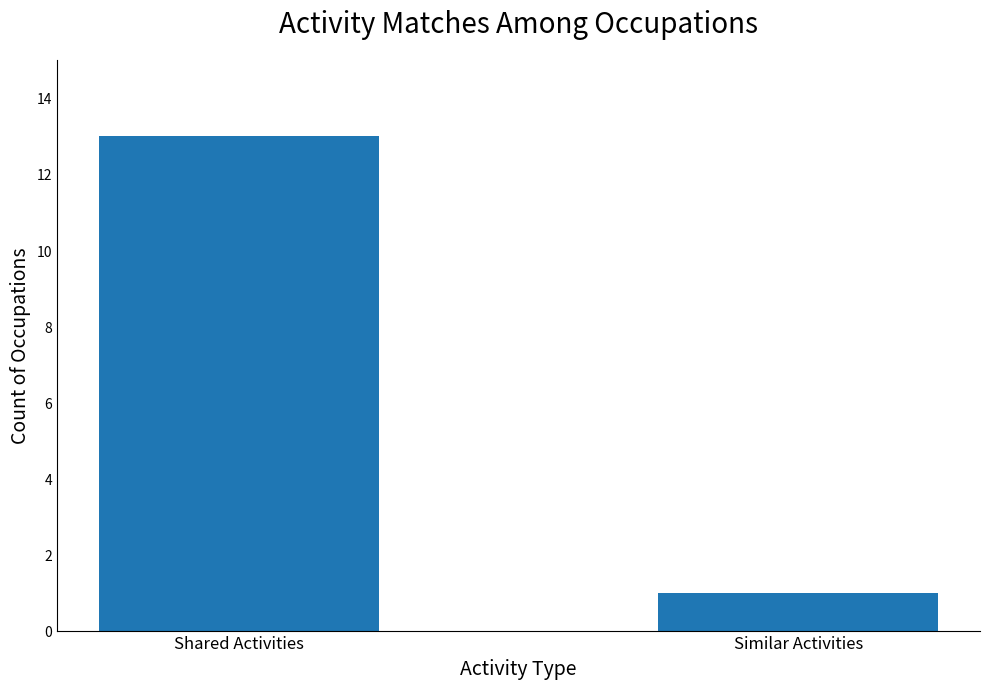

Read the value at Shared Activities, to the nearest 10.

10